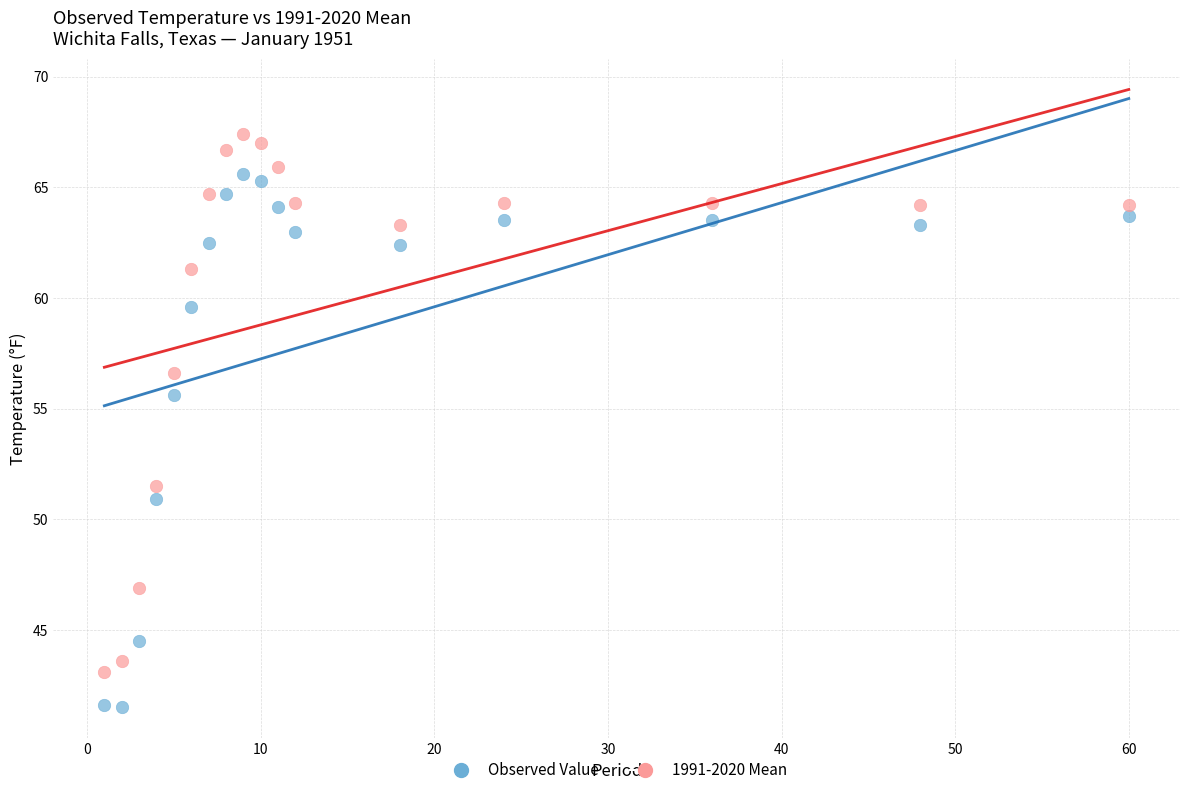

Which series reaches the minimum Y coordinate?

Observed Value